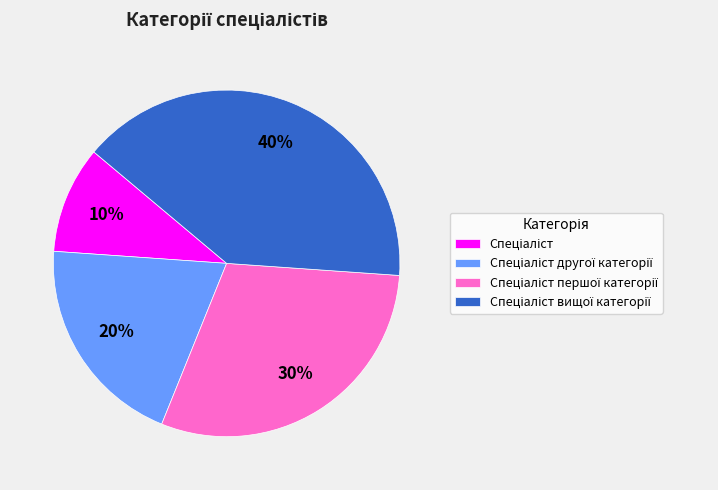

Does any single category account for the majority?

No